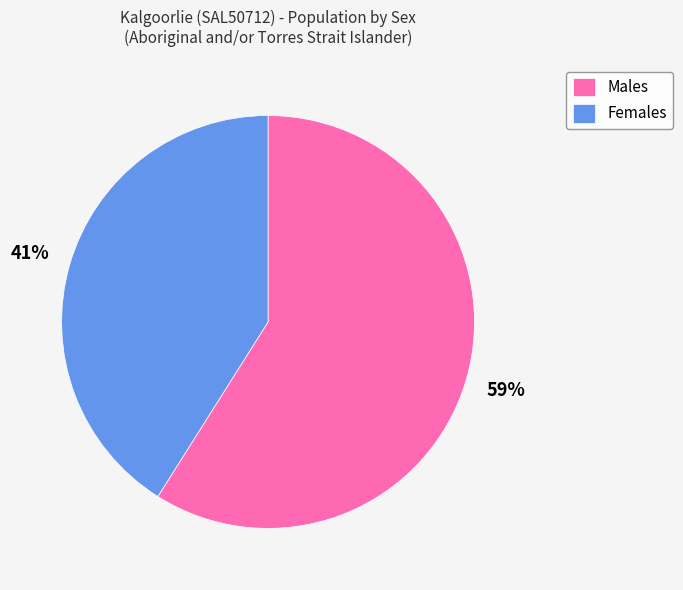

To the nearest percent, what is the combined percentage of Males and Females?

100%